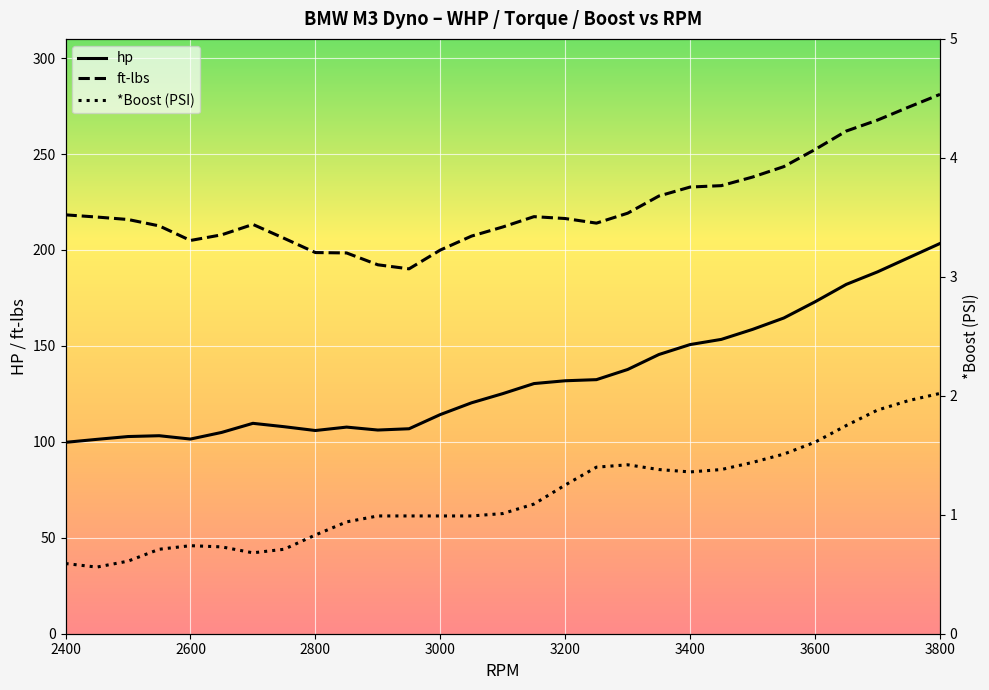

Which category has the lowest value in the hp series?

2400